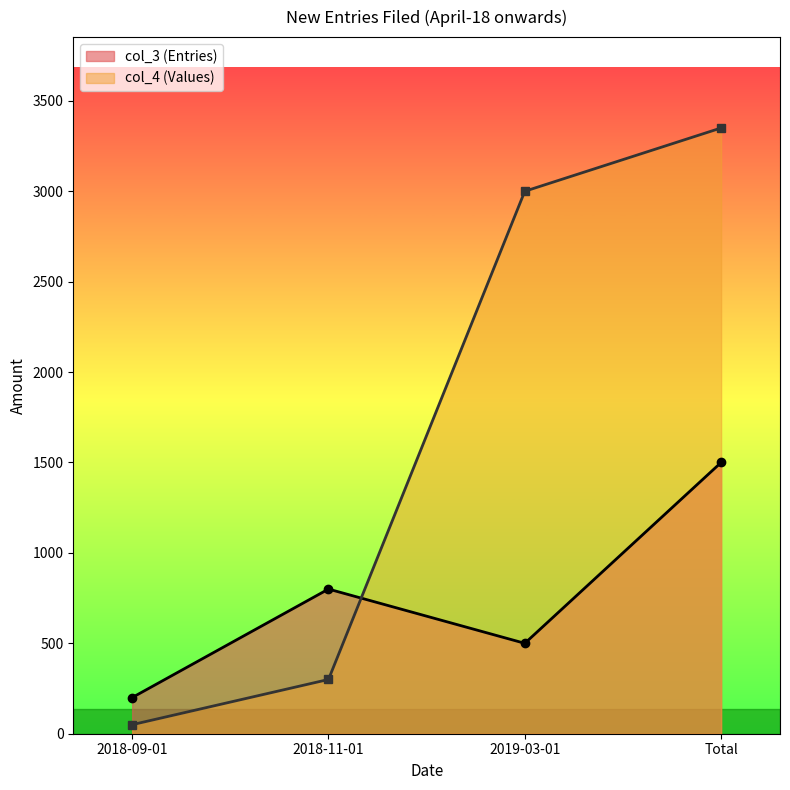

True or false: the data shows 800 at 2018-11-01.

True